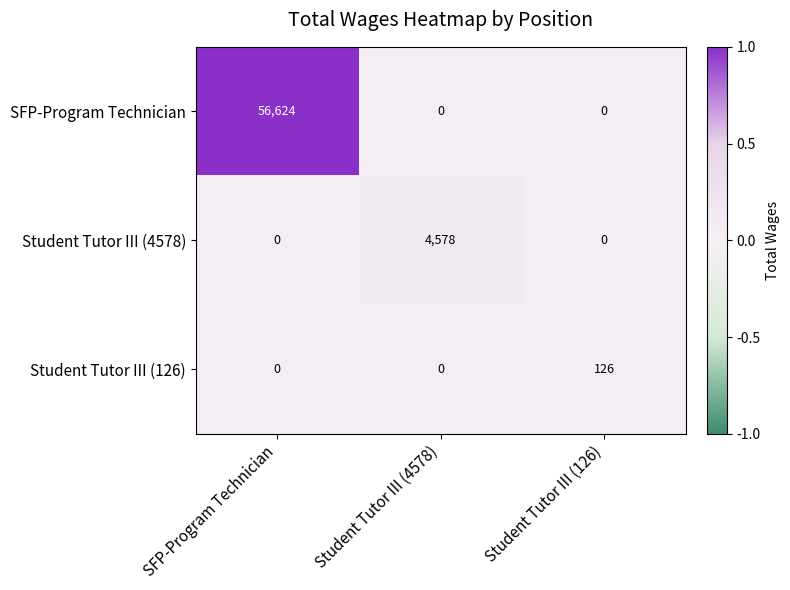

At how many categories does at least one series exceed 0?

3